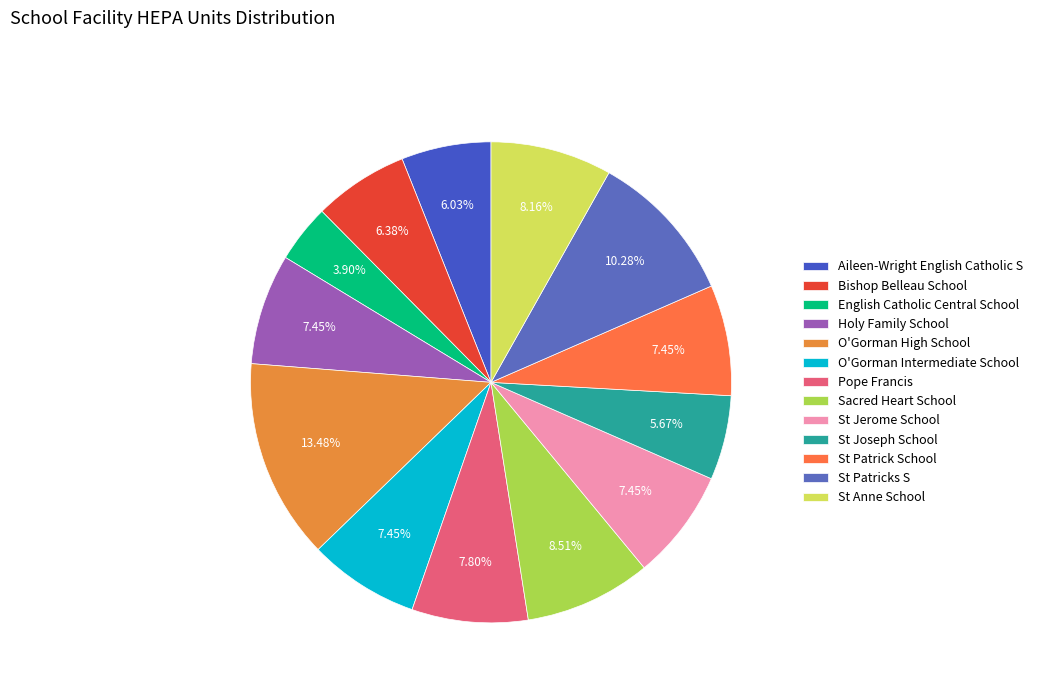

Does St Anne School represent more than half of the total?

No